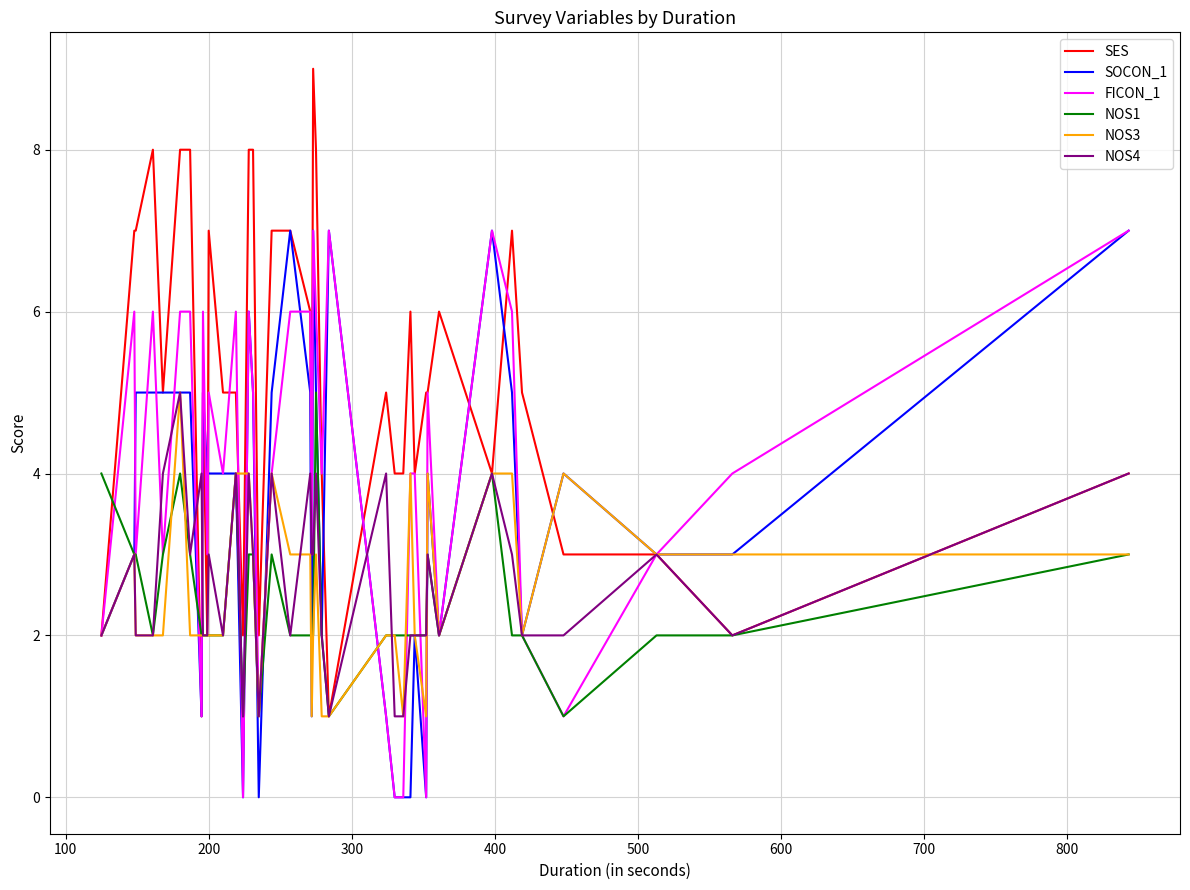

What is the difference between the second highest and minimum values in the NOS4 series?

3